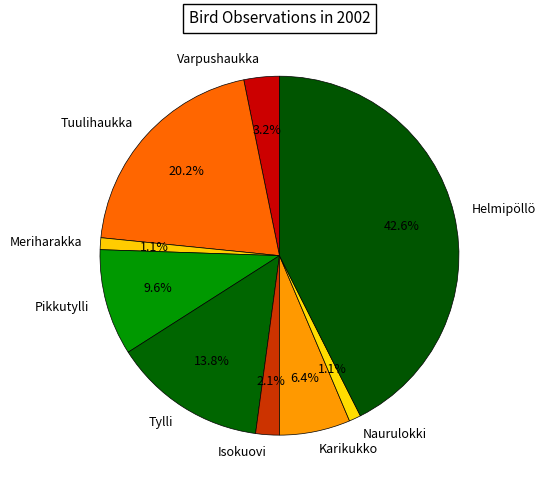

Which slice is the largest?

Helmipöllö